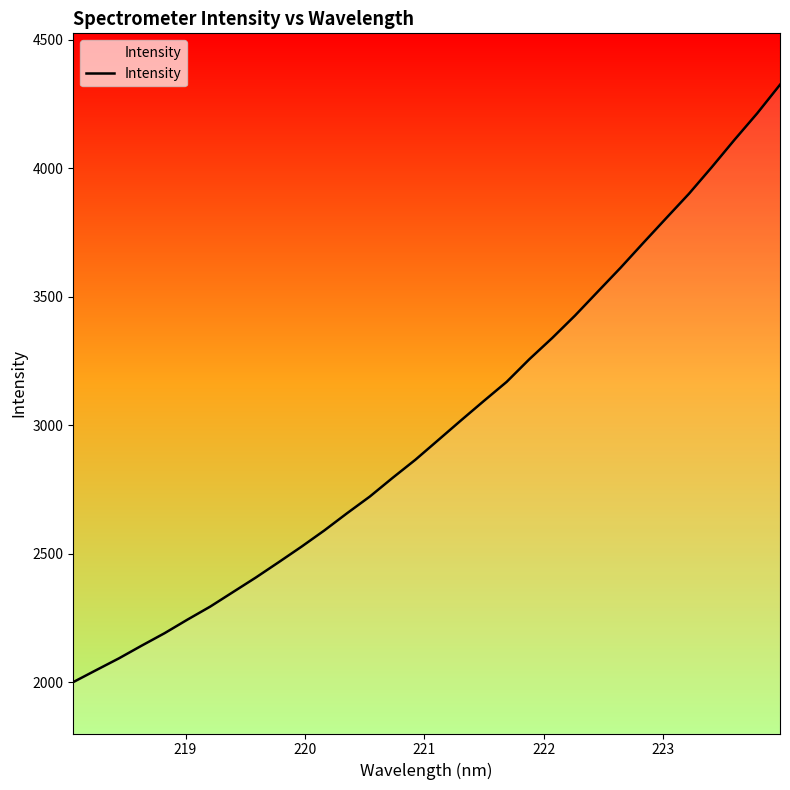

What is the smallest value displayed?

2001.0